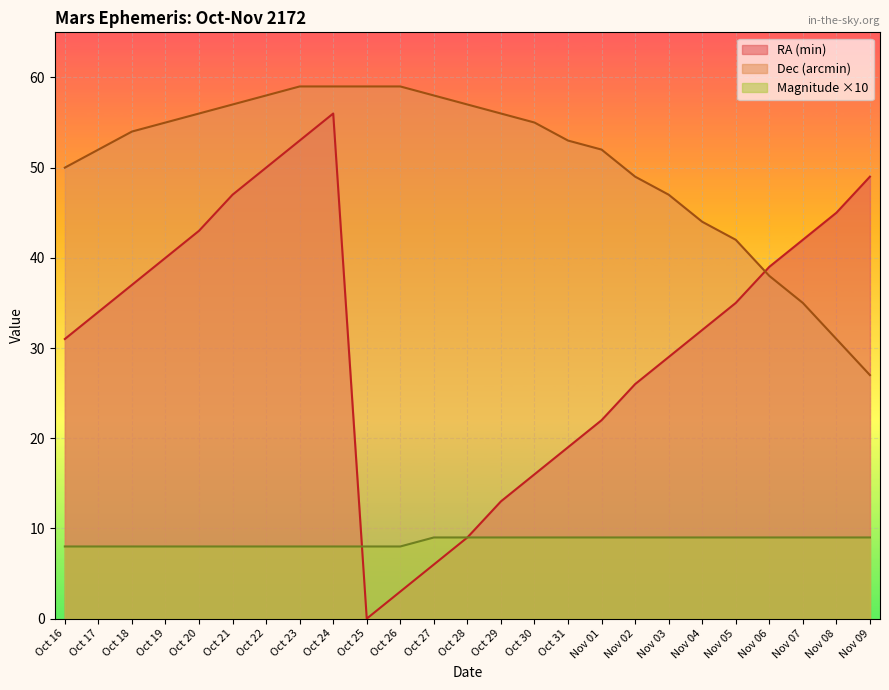

At which category is the sum across all series the highest?

Oct 24